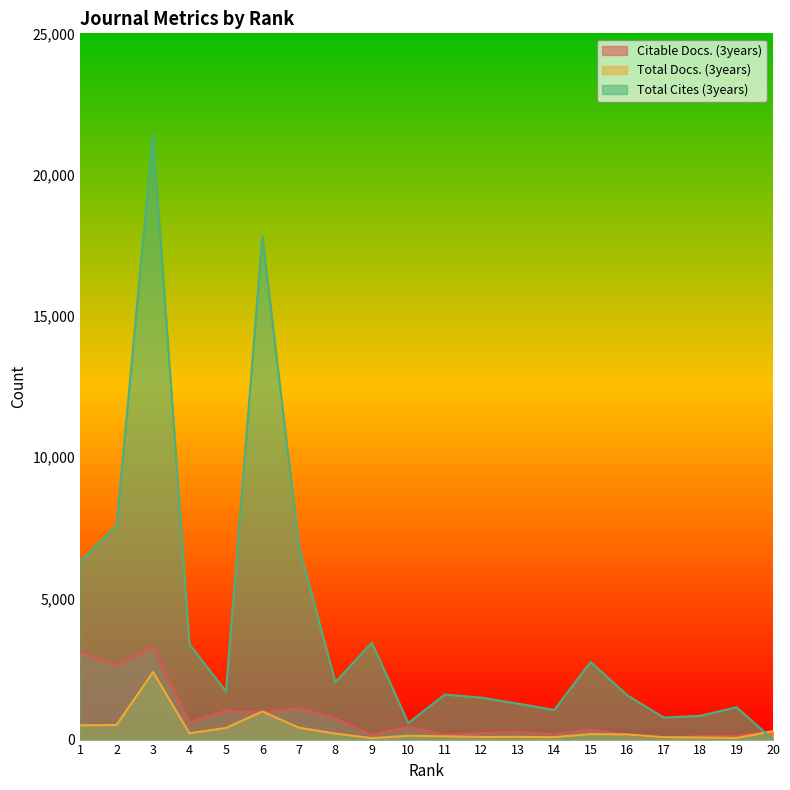

Reading right to left, what are all the values shown in this chart?

Citable Docs. (3years): 294	134	121	79	168	363	187	268	232	173	457	167	745	1120	955	1024	609	3291	2626	3097
Total Docs. (3years): 296	58	75	85	182	194	86	95	93	116	135	52	212	421	996	412	225	2391	517	507
Total Cites (3years): 0	1145	839	780	1572	2749	1049	1274	1485	1595	586	3433	2035	6843	17822	1708	3372	21428	7584	6311